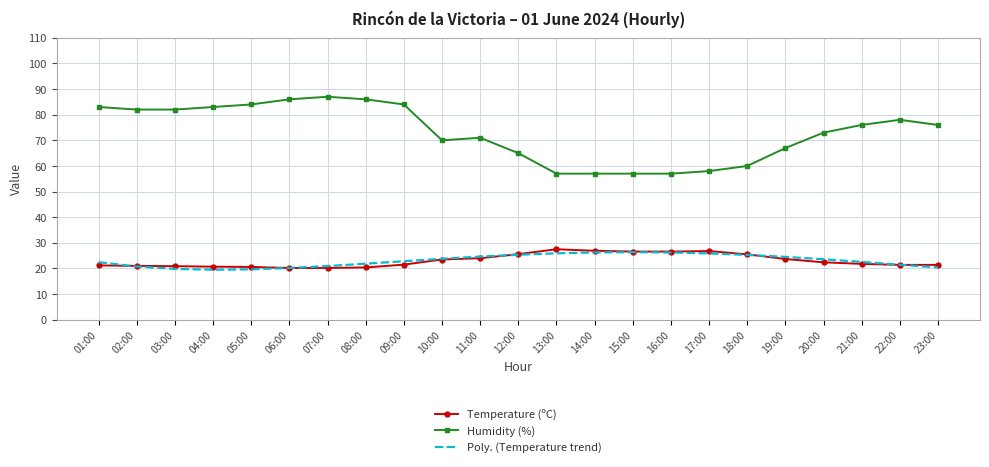

The Humidity (%) series shows 83.0 at 04:00. True or false?

True